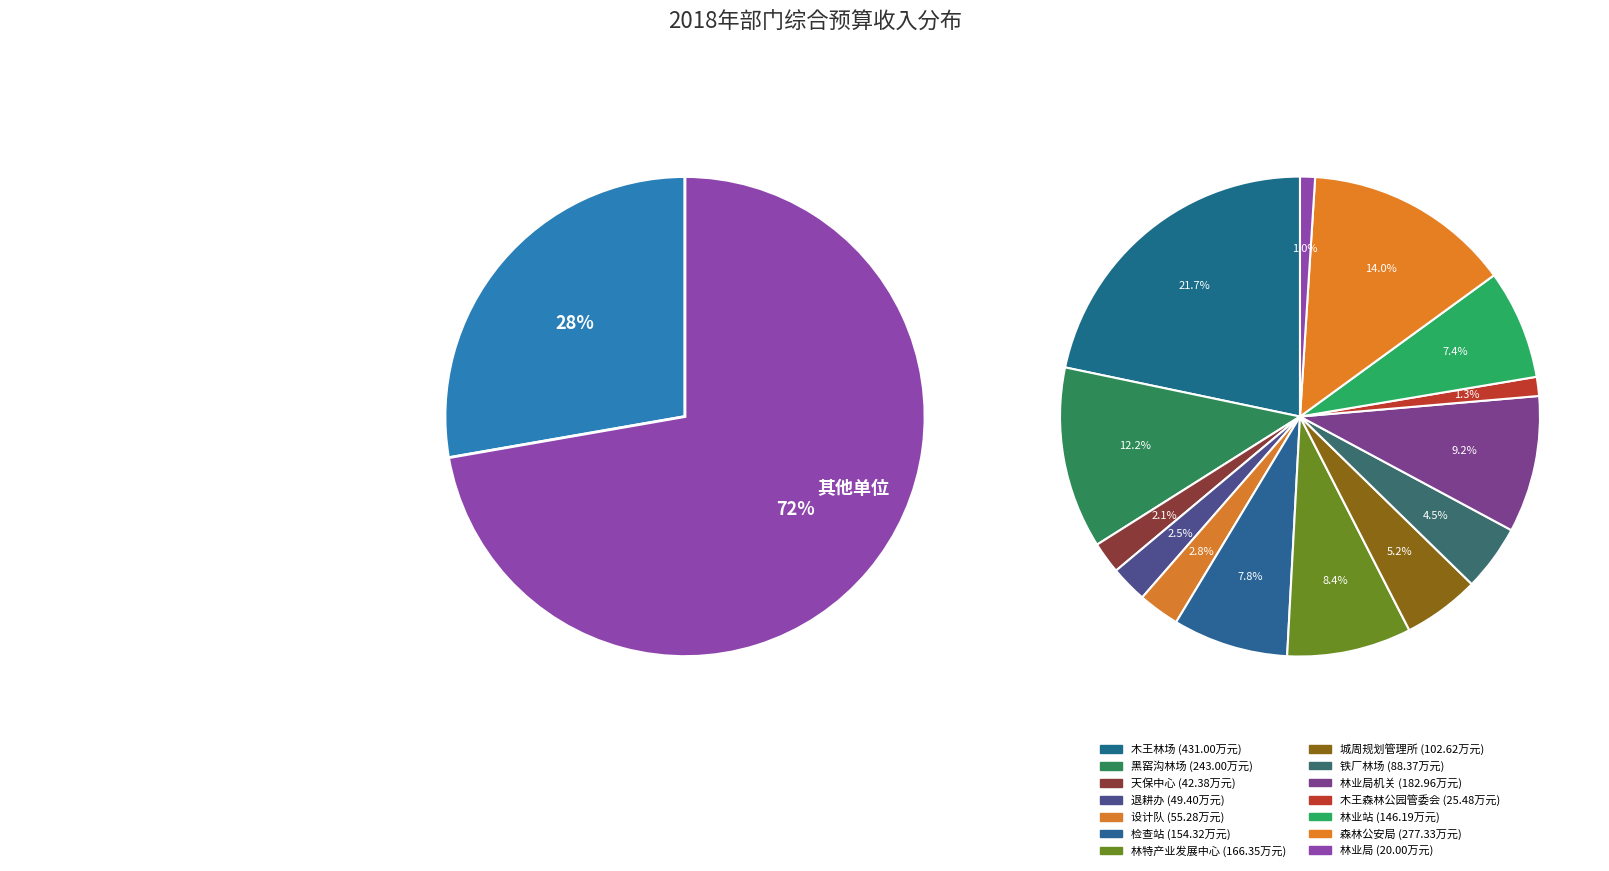

To the nearest percent, what portion does 退耕办 represent?

2%